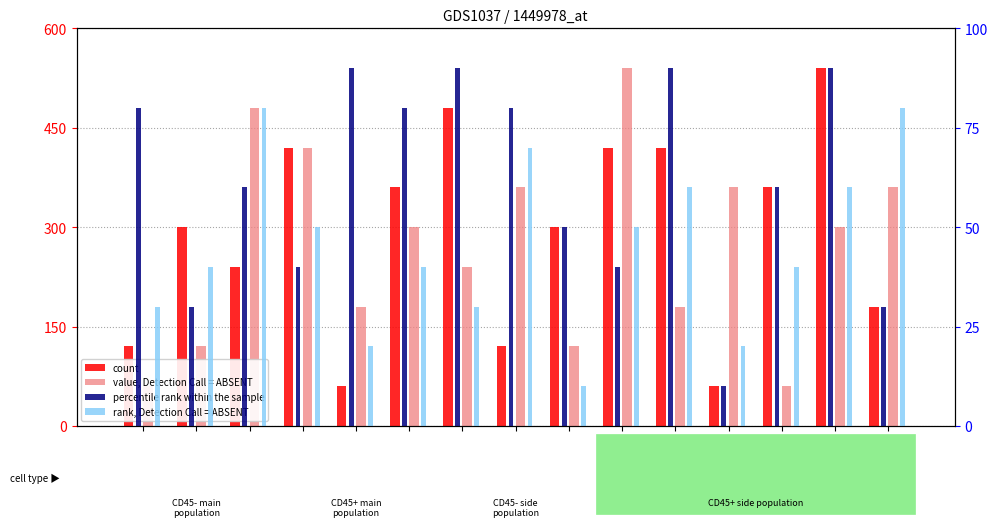

Count the number of data series in this chart.

4